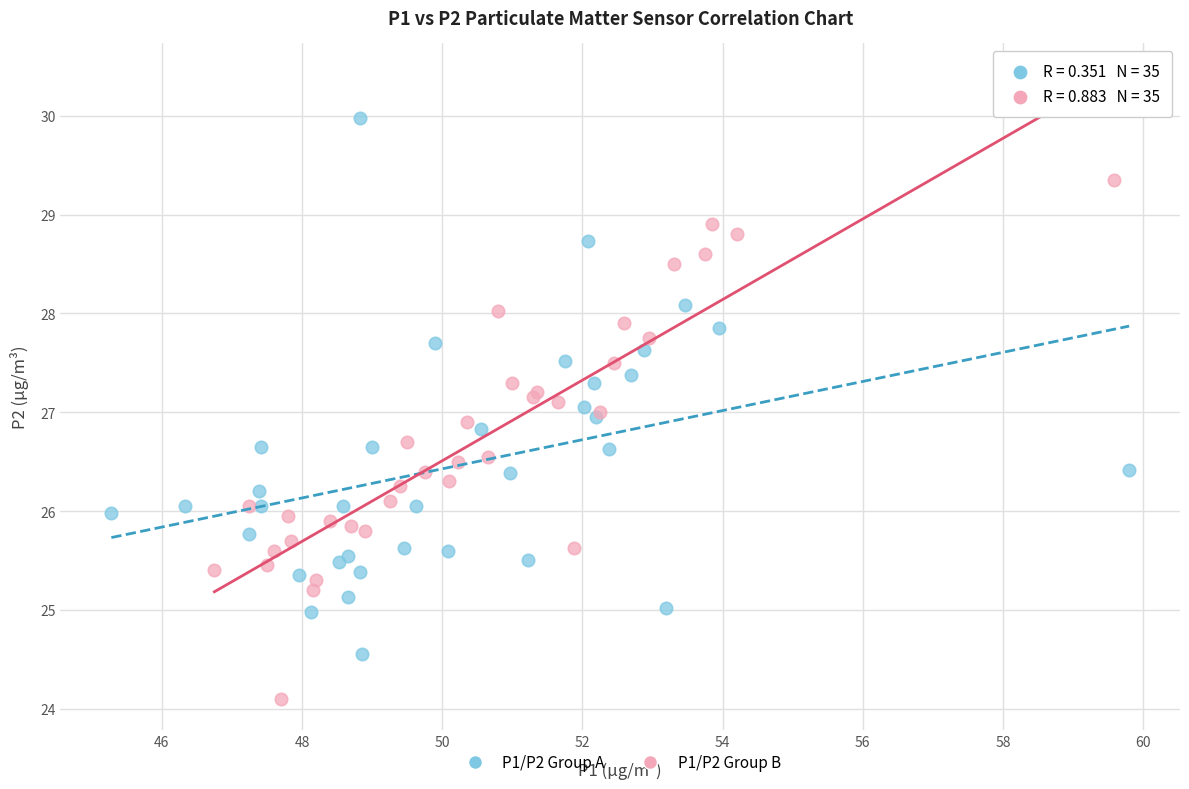

Which series contains the highest Y value?

P1/P2 Group A